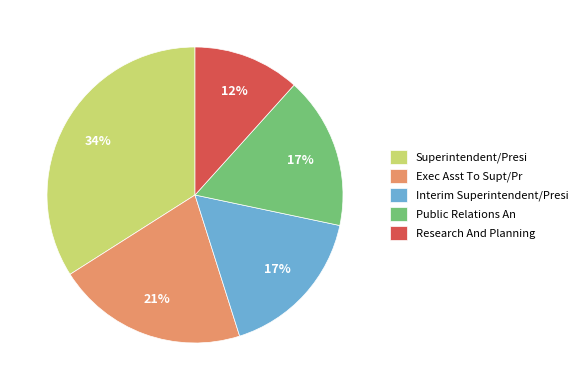

Does Research And Planning account for over 50% of the chart?

No